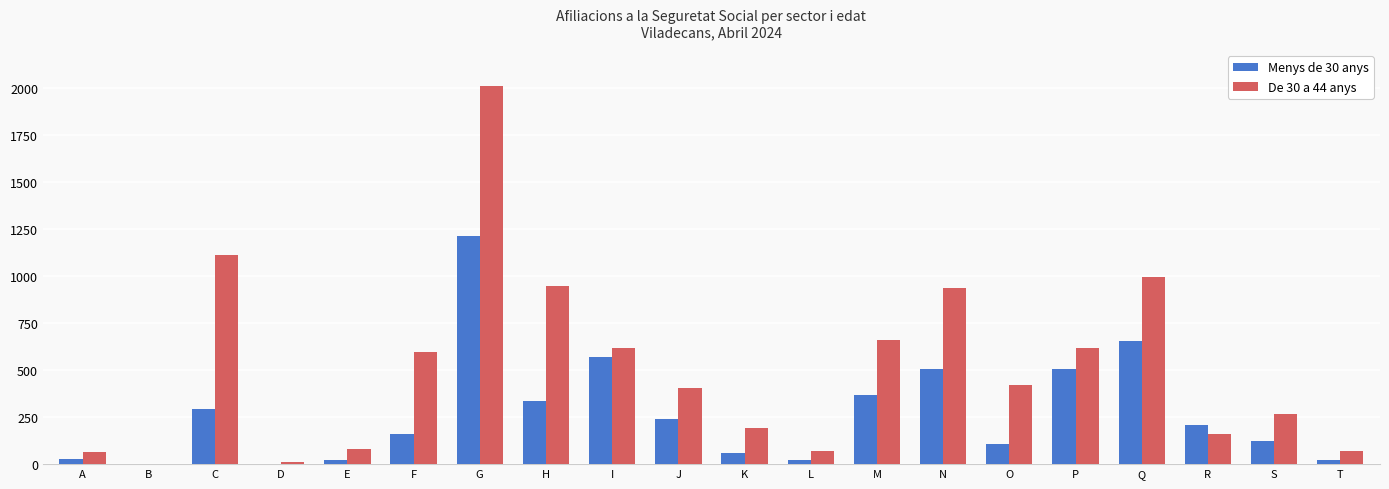

Are the bars grouped side by side (vs. stacked)?

Yes